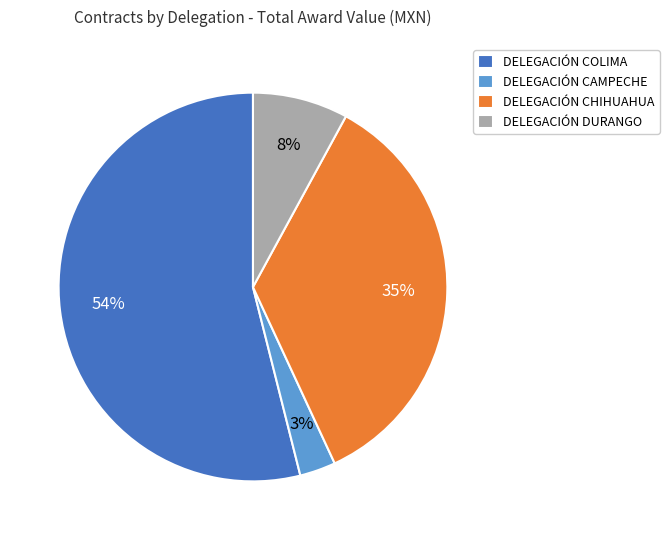

Between DELEGACIÓN CAMPECHE and DELEGACIÓN CHIHUAHUA, which is larger?

DELEGACIÓN CHIHUAHUA